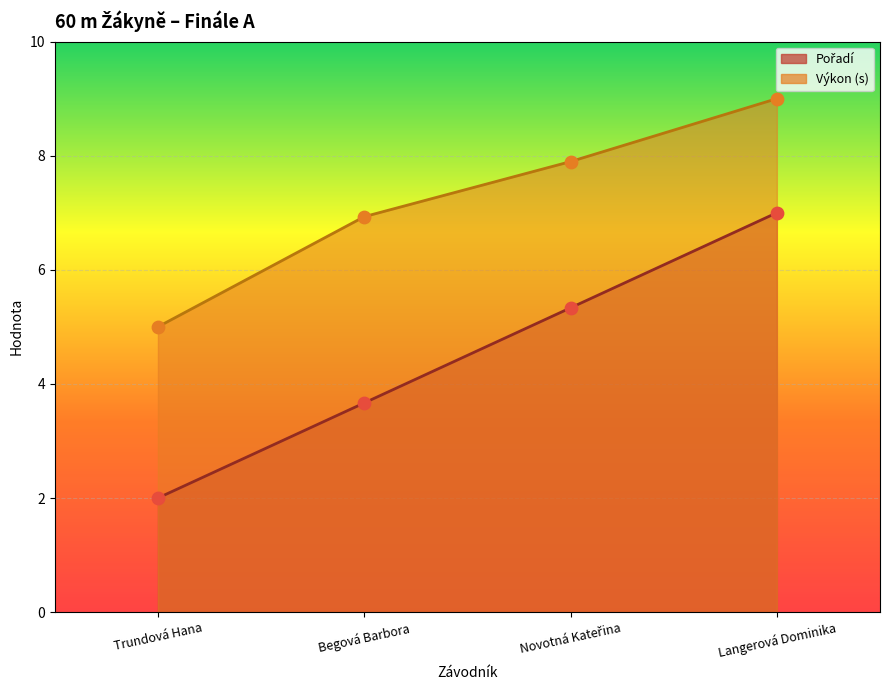

Which series contains the lowest Y value?

Pořadí